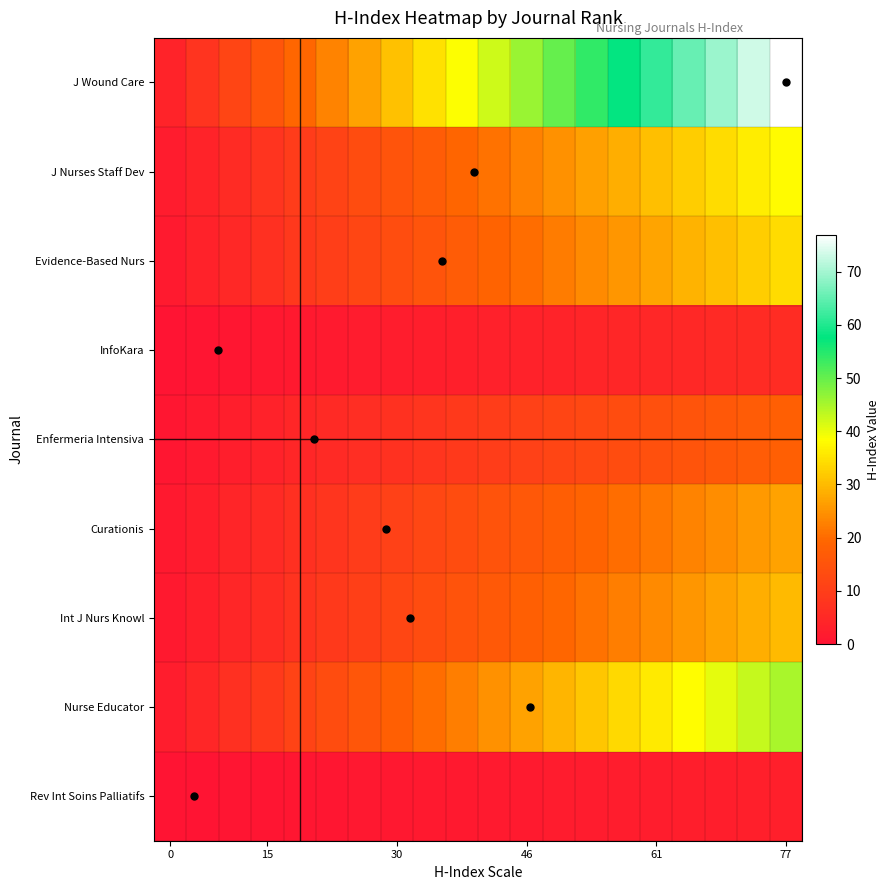

Which series has the largest range (max minus min)?

J Wound Care